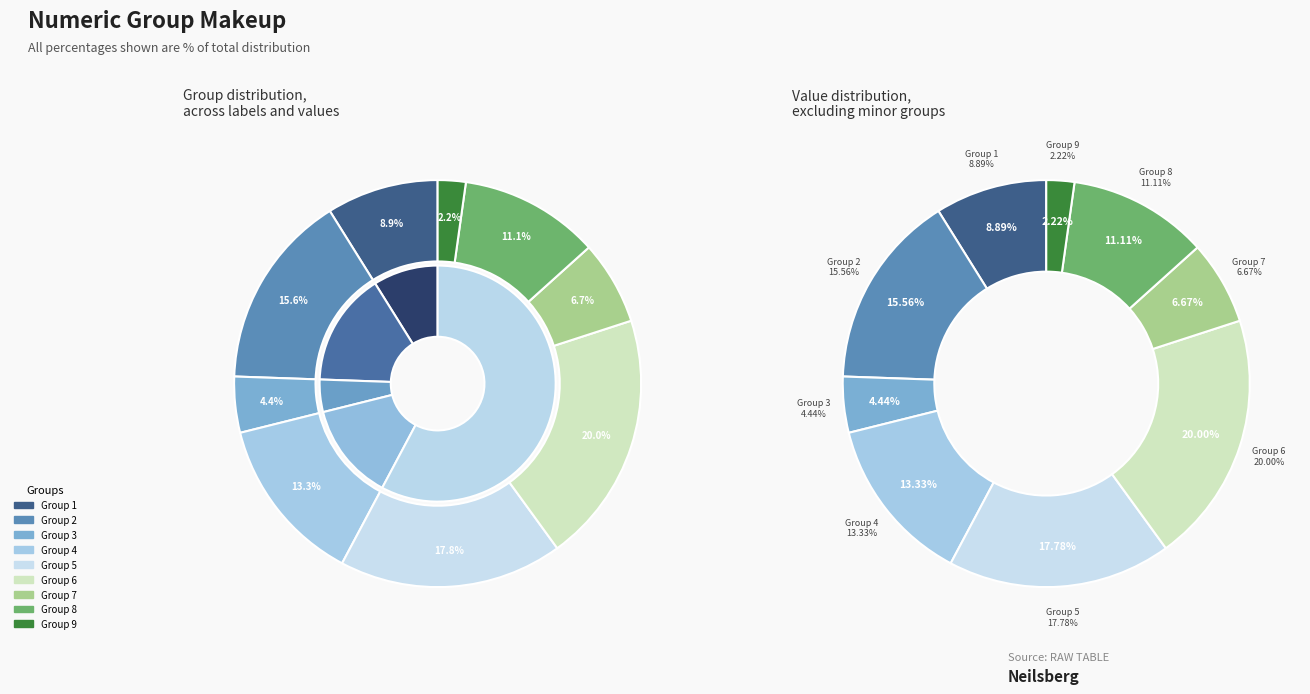

To the nearest percent, what is the difference between the 1 and 5 slice percentages?

9%